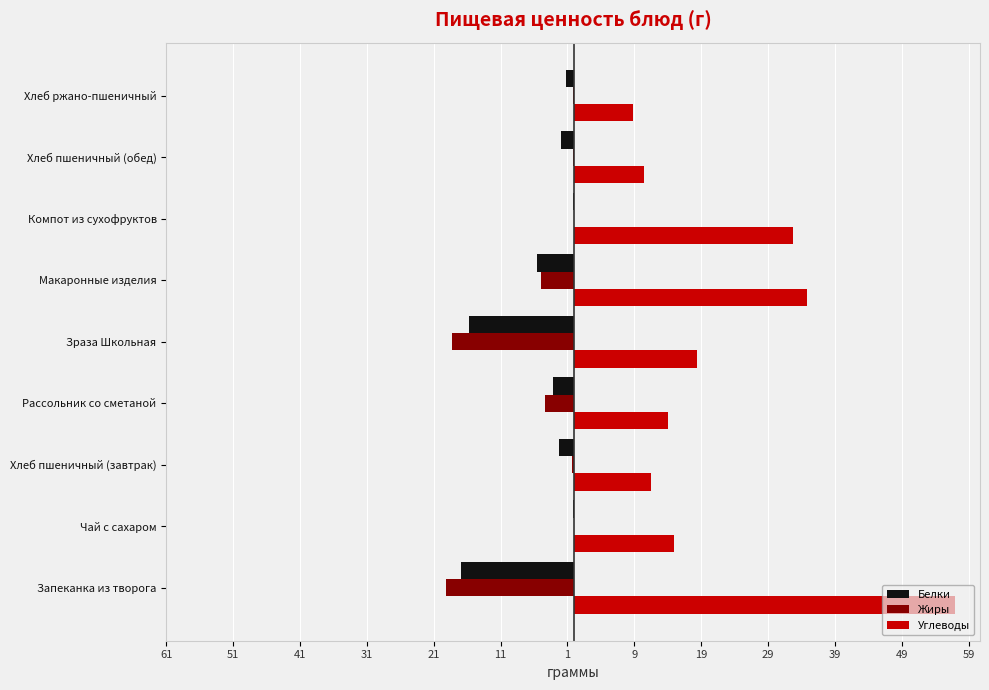

What are all the series names shown in the legend?

Белки, Жиры, Углеводы